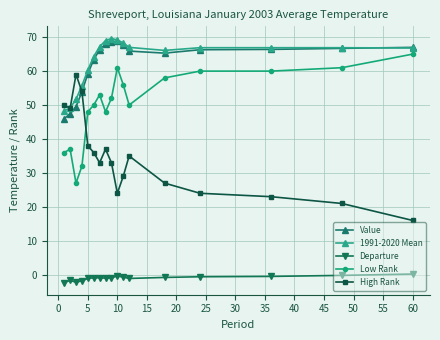

What is the highest value of the 1991-2020 Mean series?

69.6